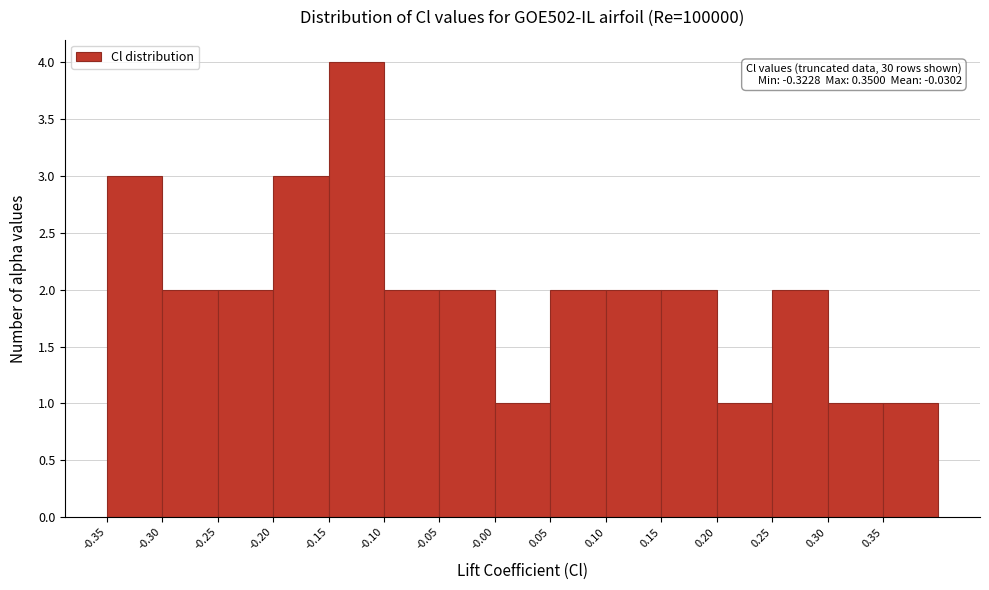

Over which range of the x-axis is the bar tallest?

-0.15 to -0.10